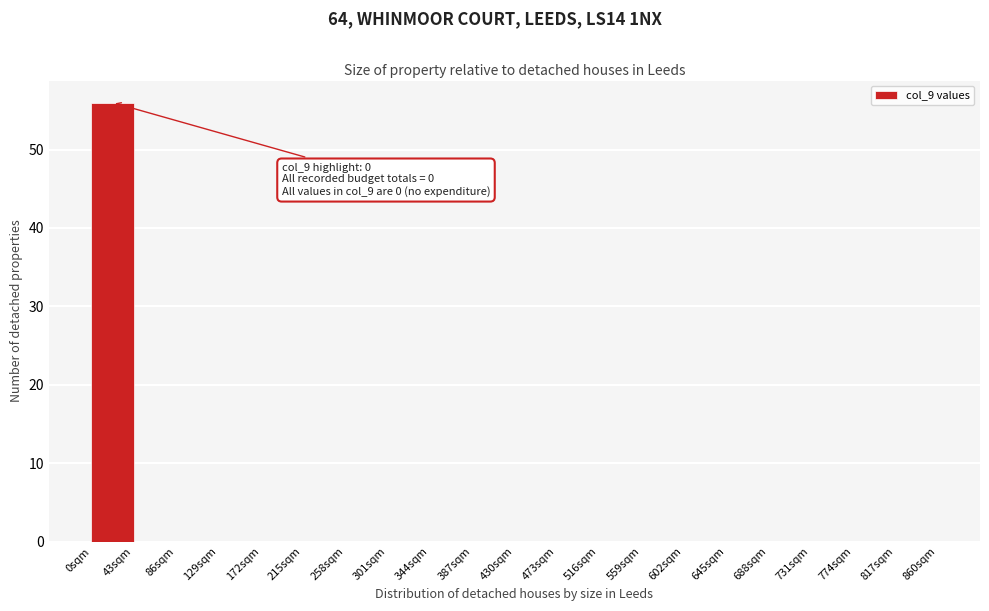

Over which range of the x-axis is the bar tallest?

0 to 43